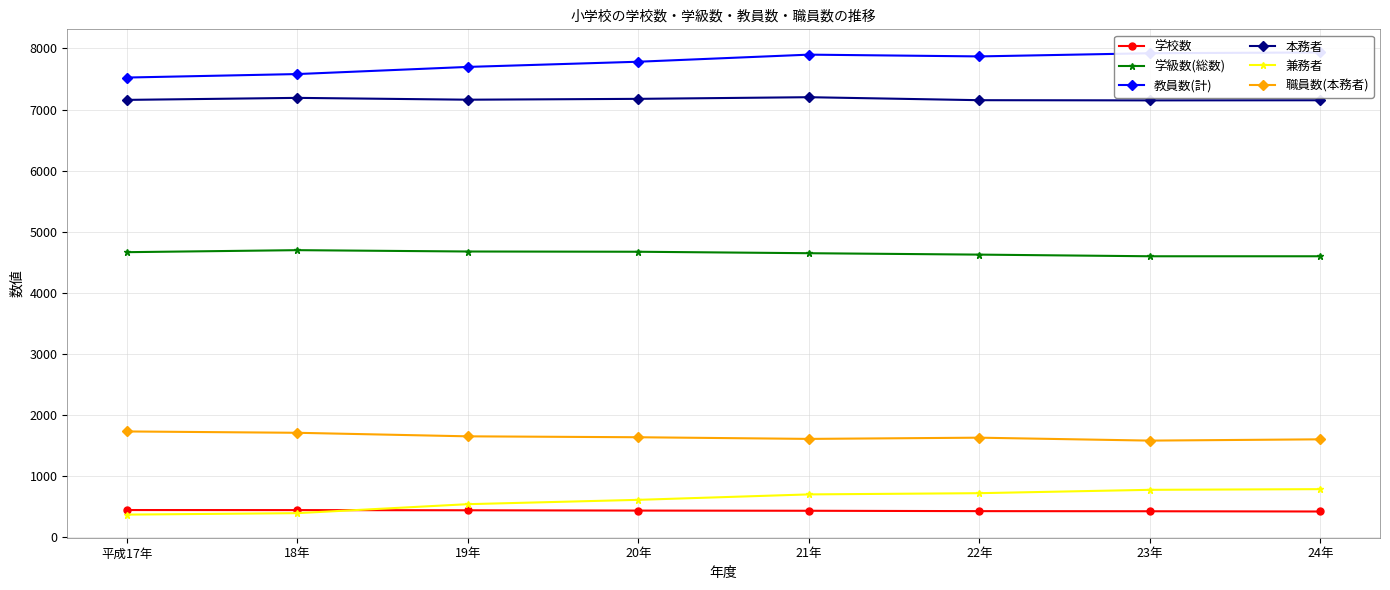

Where is the first local maximum for 職員数(本務者)?

22年